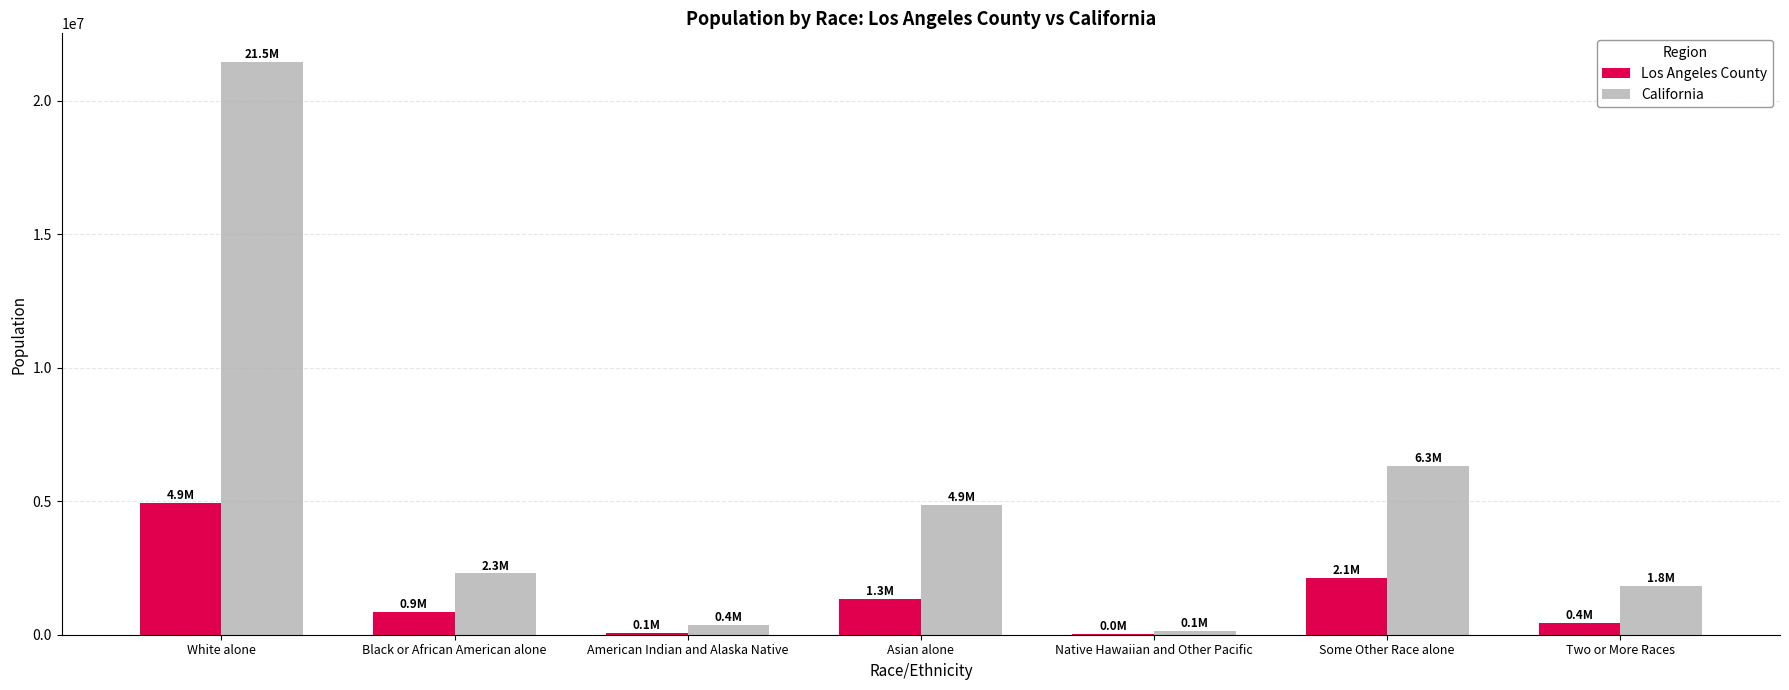

Is the value of Los Angeles County at Asian alone greater than the value of California at American Indian and Alaska Native?

Yes